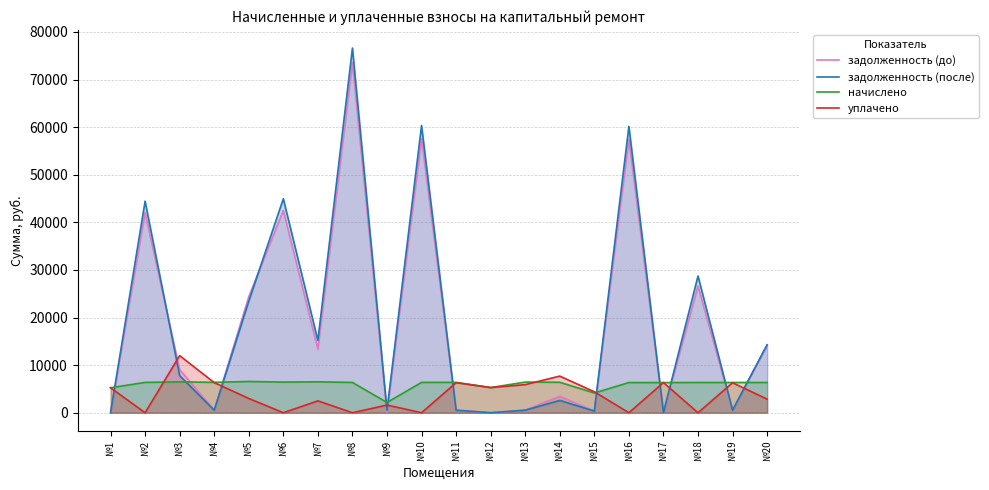

Does the chart have visible grid lines?

Yes